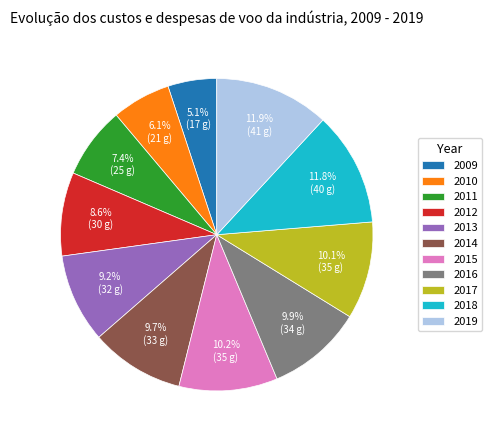

What is the ratio of the value at 2015 to the value at 2011?

1.4